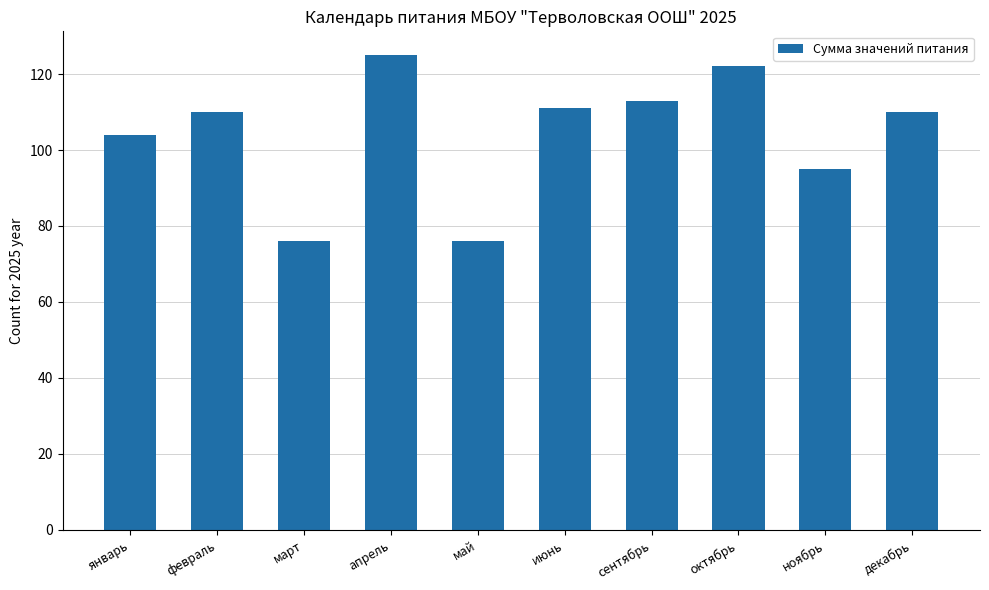

True or false: the data shows 95 at ноябрь.

True